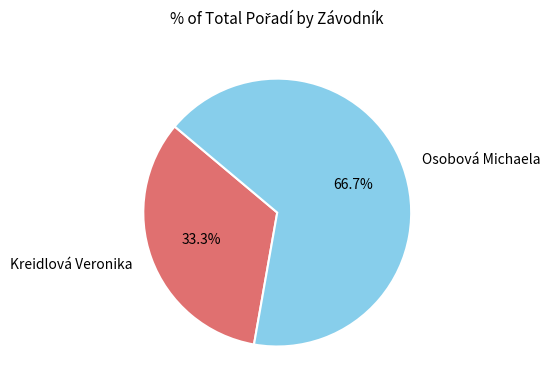

To the nearest percent, what is the combined percentage of Kreidlová Veronika and Osobová Michaela?

100%